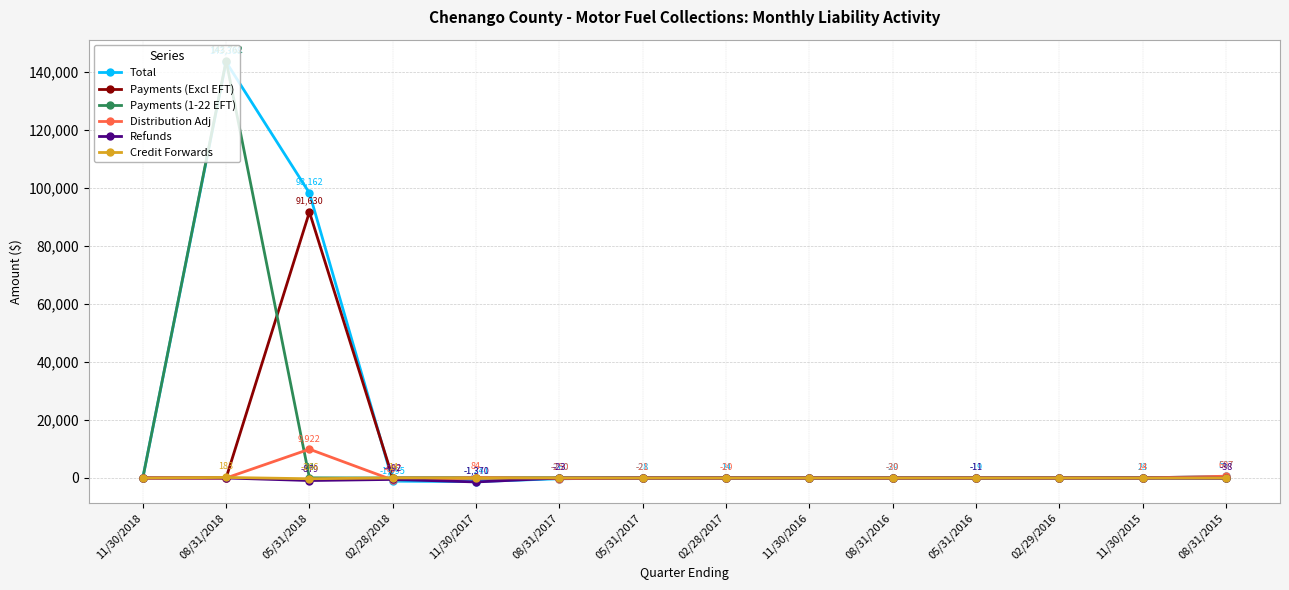

What is the difference between the highest and lowest values at 11/30/2015?

22.7